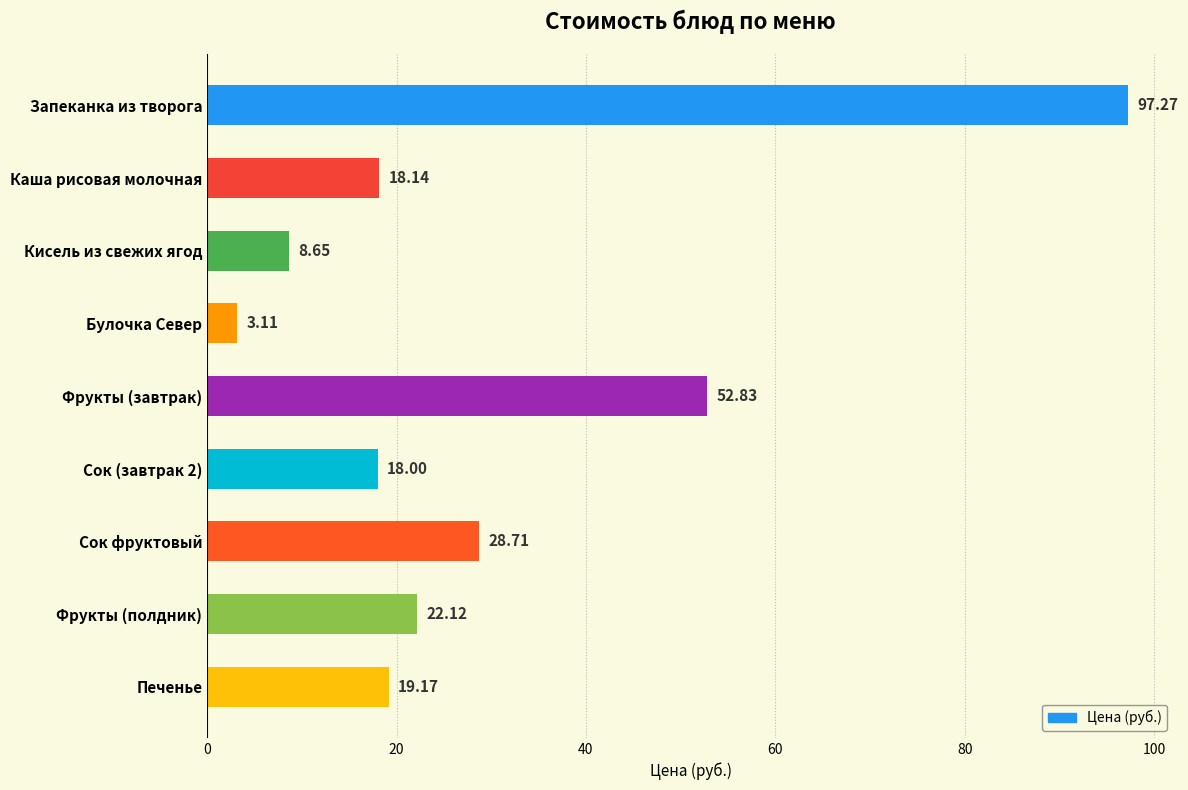

Rank the categories by value from highest to lowest.

Запеканка из творога, Фрукты (завтрак), Сок фруктовый, Фрукты (полдник), Печенье, Каша рисовая молочная, Сок (завтрак 2), Кисель из свежих ягод, Булочка Север